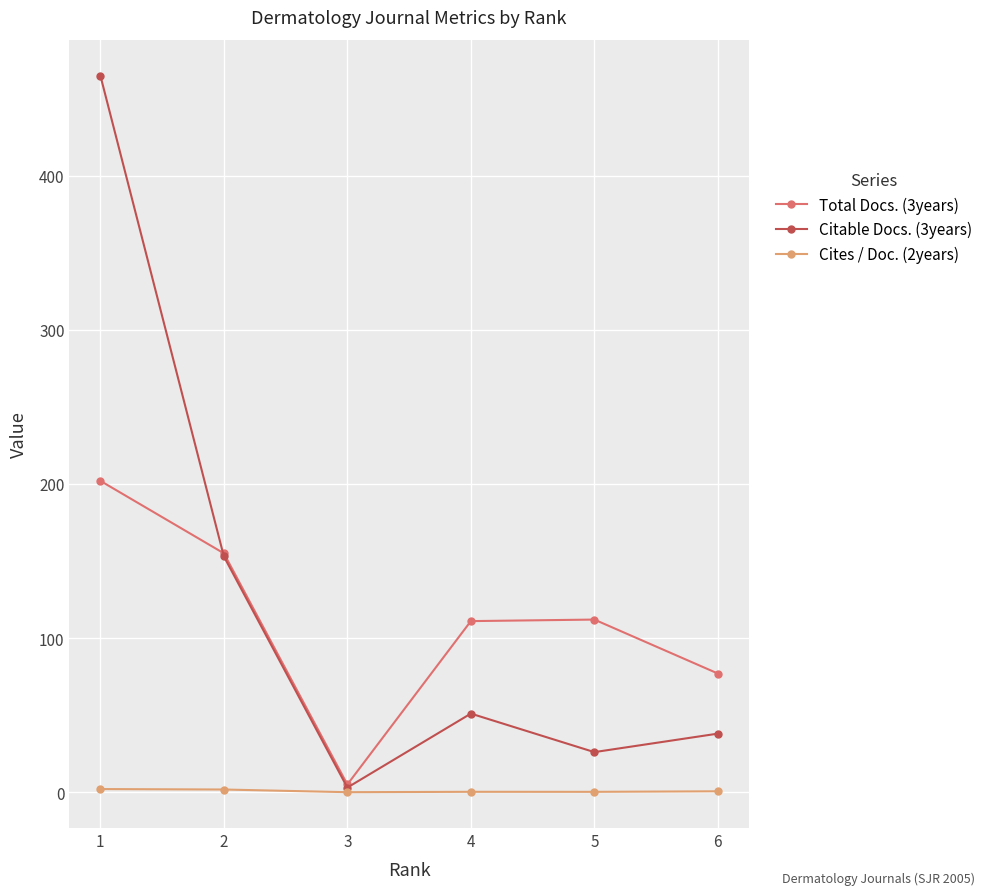

True or false: Total Docs. (3years) has more than 2 points higher than both neighbors.

False